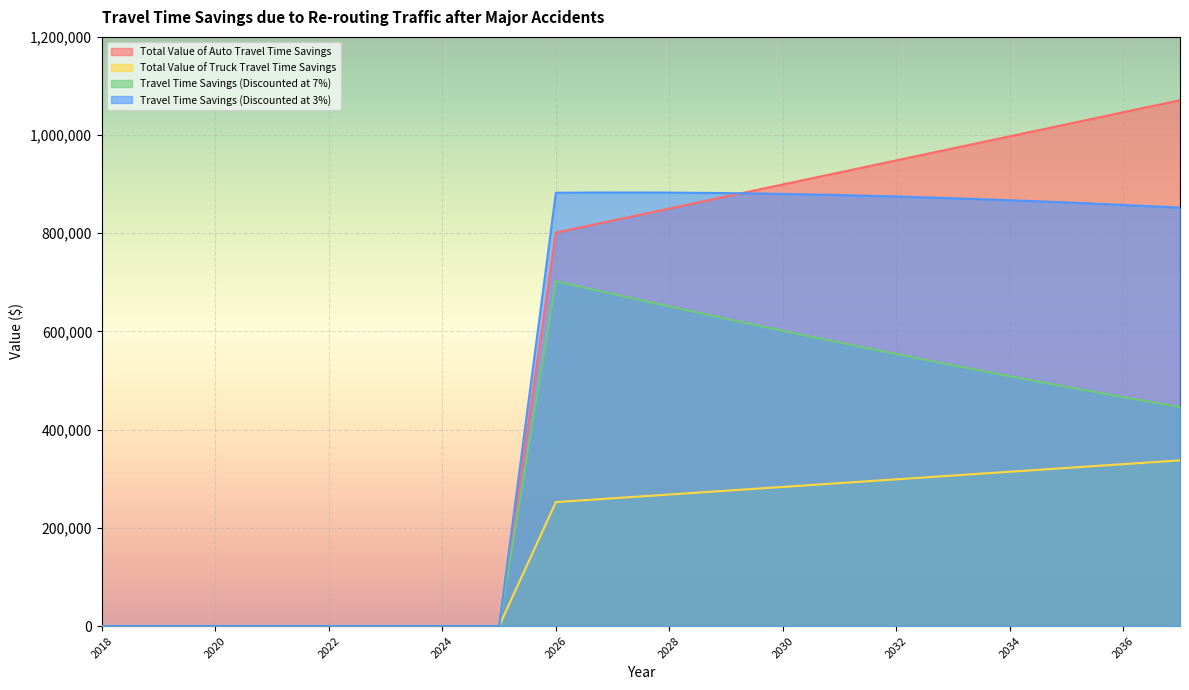

Which category has the highest value across all series?

2037